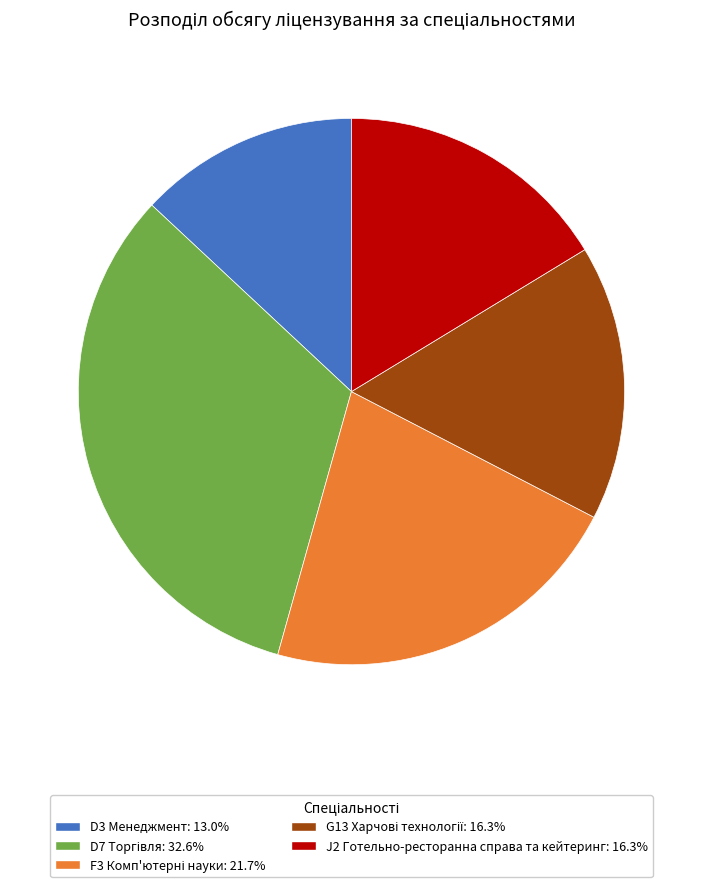

What is the smallest slice in the pie chart?

D3 Менеджмент